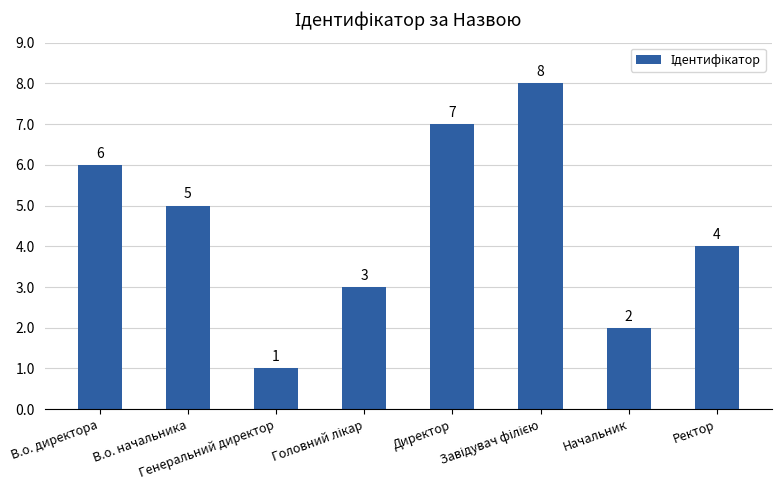

Are the bars grouped side by side (vs. stacked)?

No